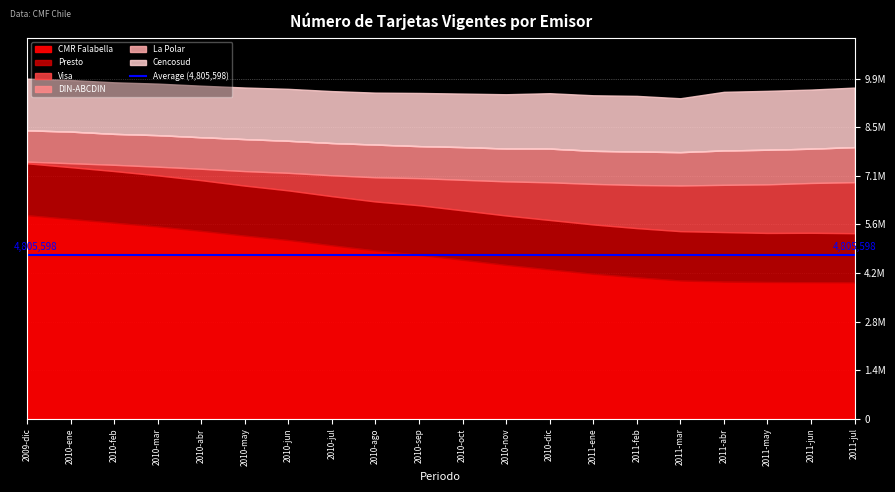

Rank the series by their maximum value, from highest to lowest.

CMR Falabella, Cencosud, Presto, Visa, DIN-ABCDIN, La Polar